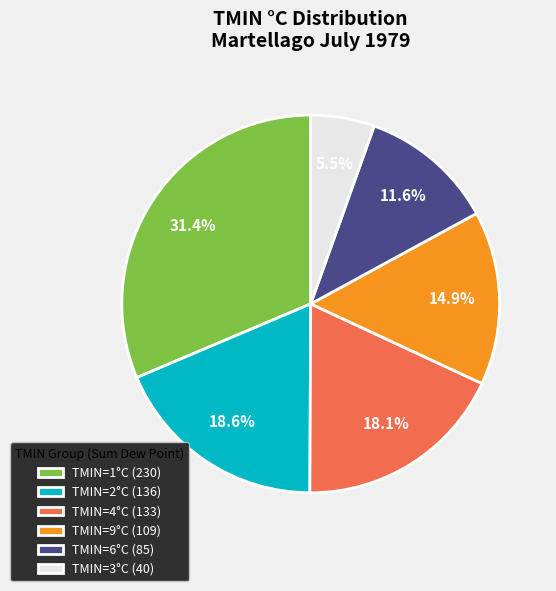

How much of the chart is everything except TMIN=3°C (40)?

94.5%